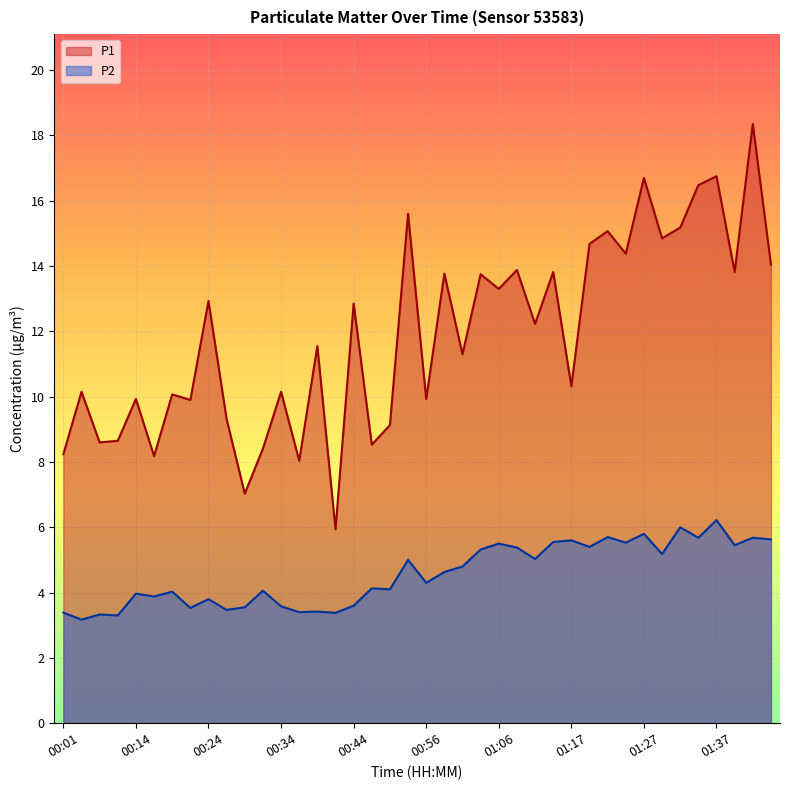

Which series has the largest total across all categories?

P1